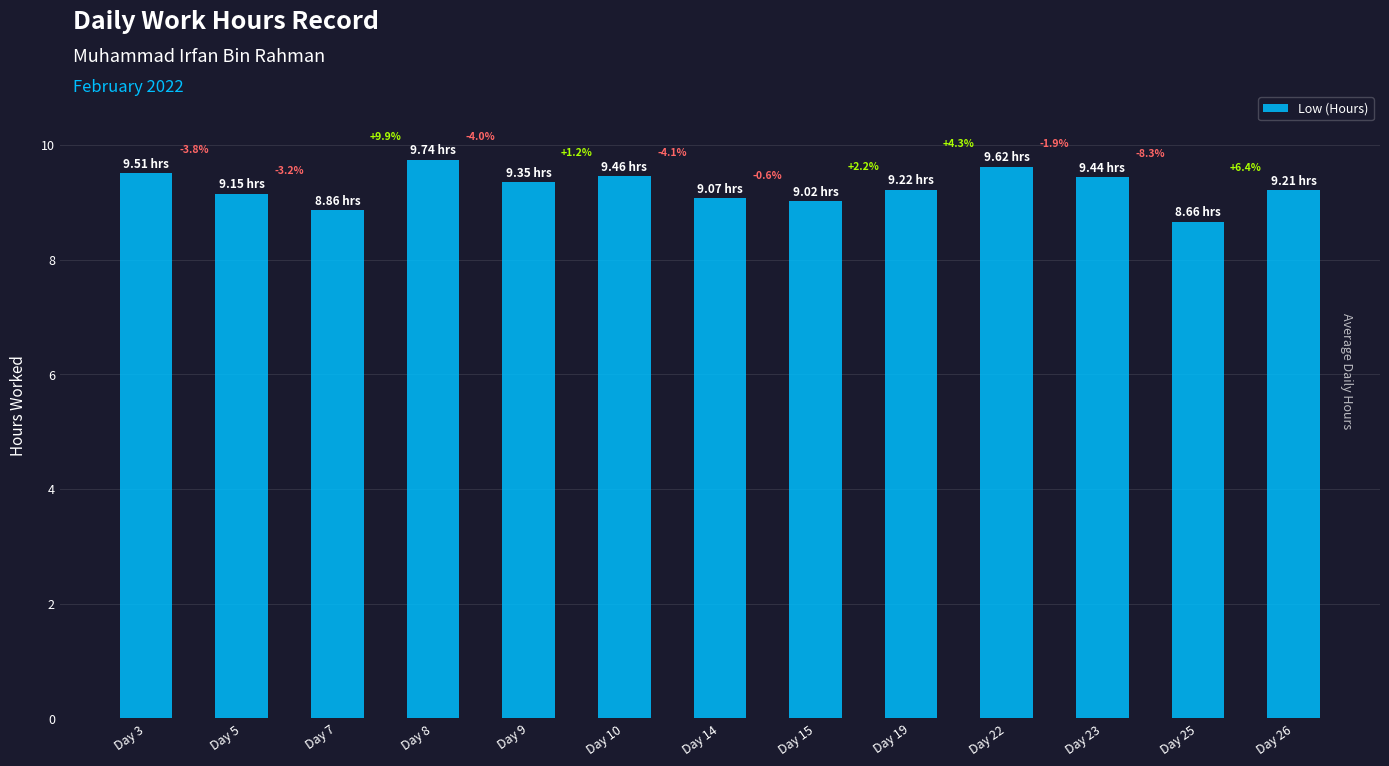

What is the difference between the second highest and second lowest values?

0.8